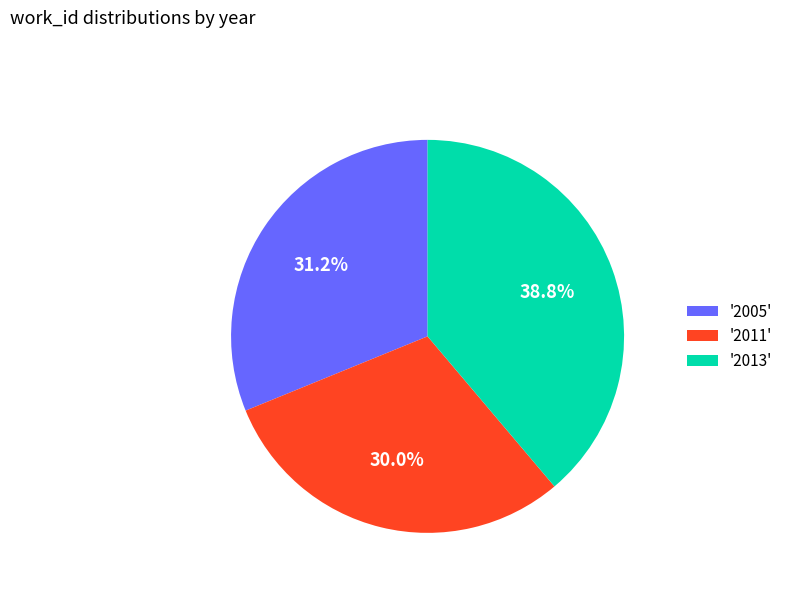

Is there any slice that represents more than half of the pie?

No